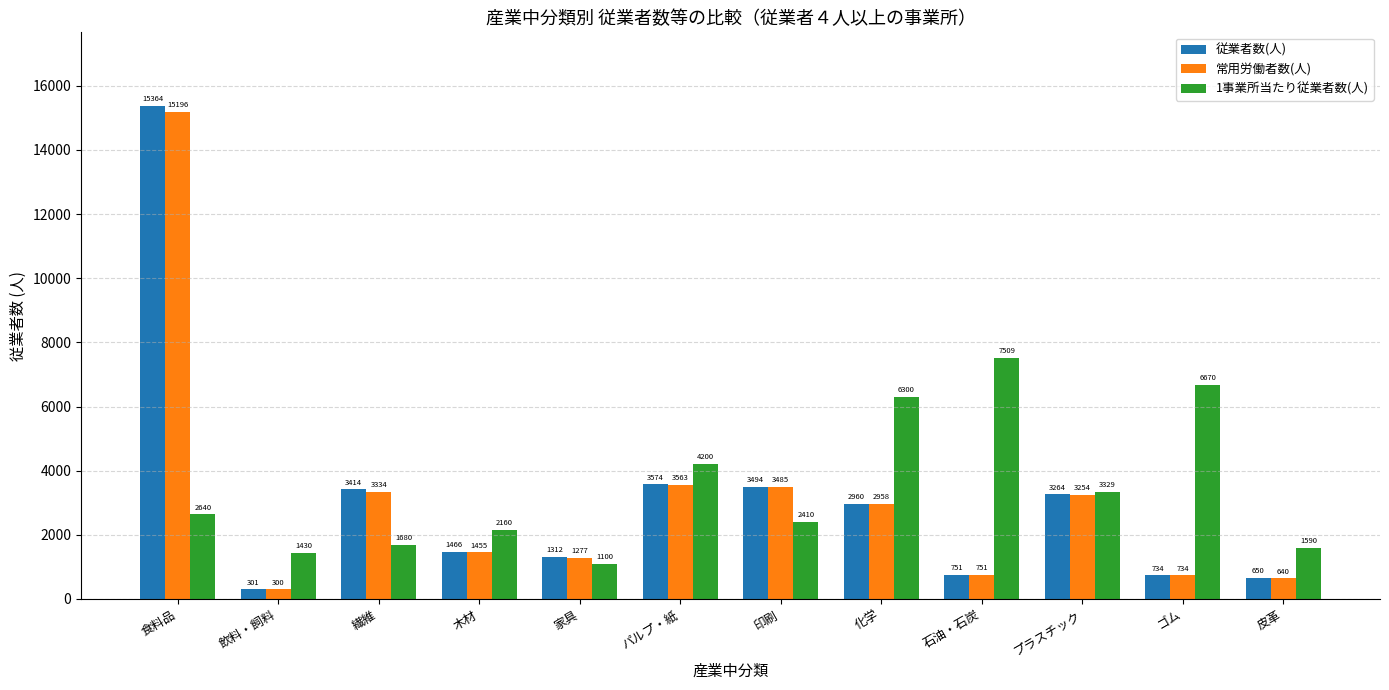

What is the label of the 7th bar from the right?

パルプ・紙